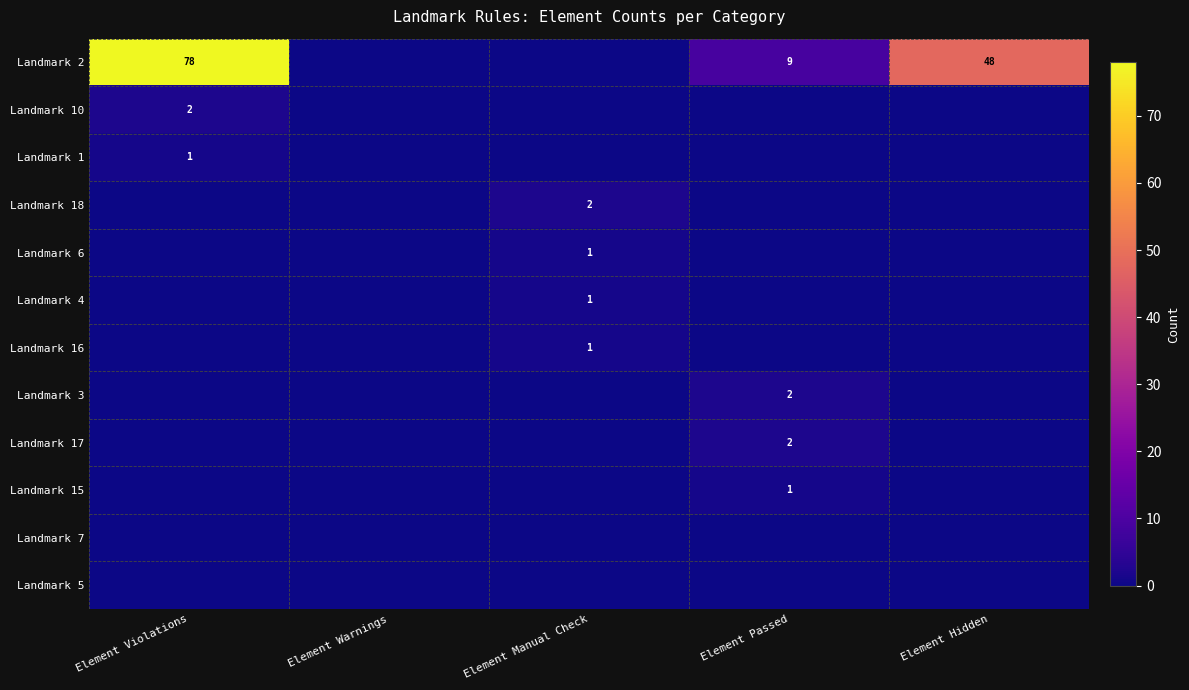

The Landmark 6 series shows 0 at Element Manual Check. True or false?

False